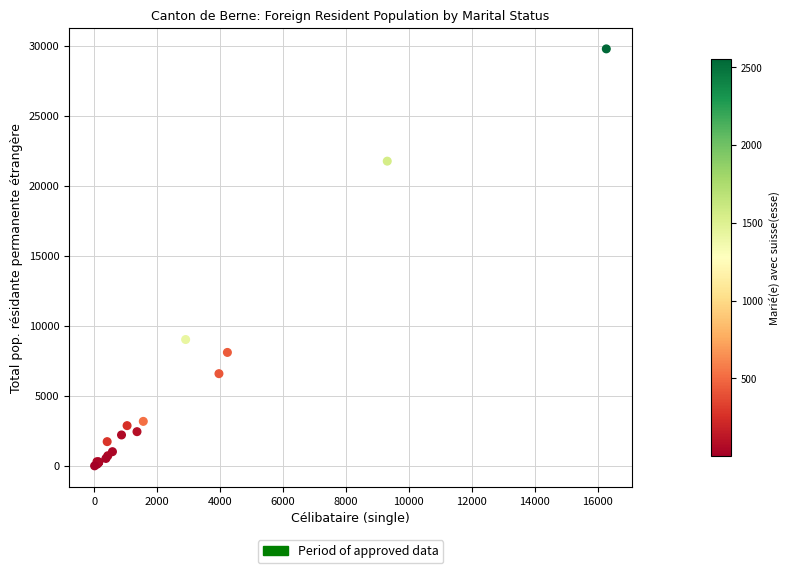

What Y value in the scatter plot is closest to 14908?

9042